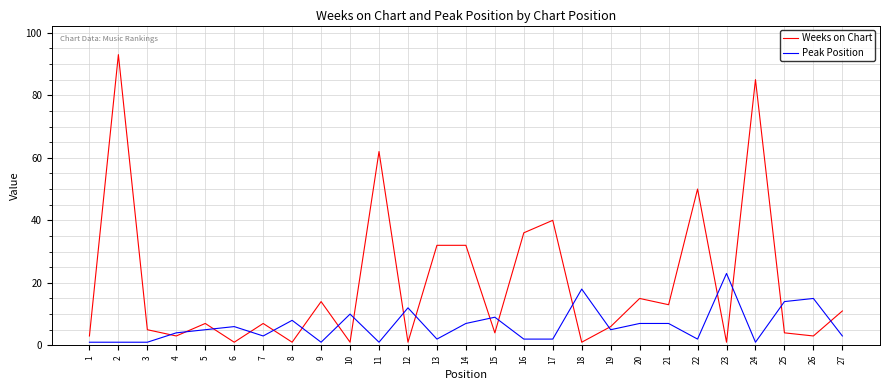

Reading right to left, transcribe all the data shown in this chart.

Weeks on Chart: 11	3	4	85	1	50	13	15	6	1	40	36	4	32	32	1	62	1	14	1	7	1	7	3	5	93	3
Peak Position: 3	15	14	1	23	2	7	7	5	18	2	2	9	7	2	12	1	10	1	8	3	6	5	4	1	1	1